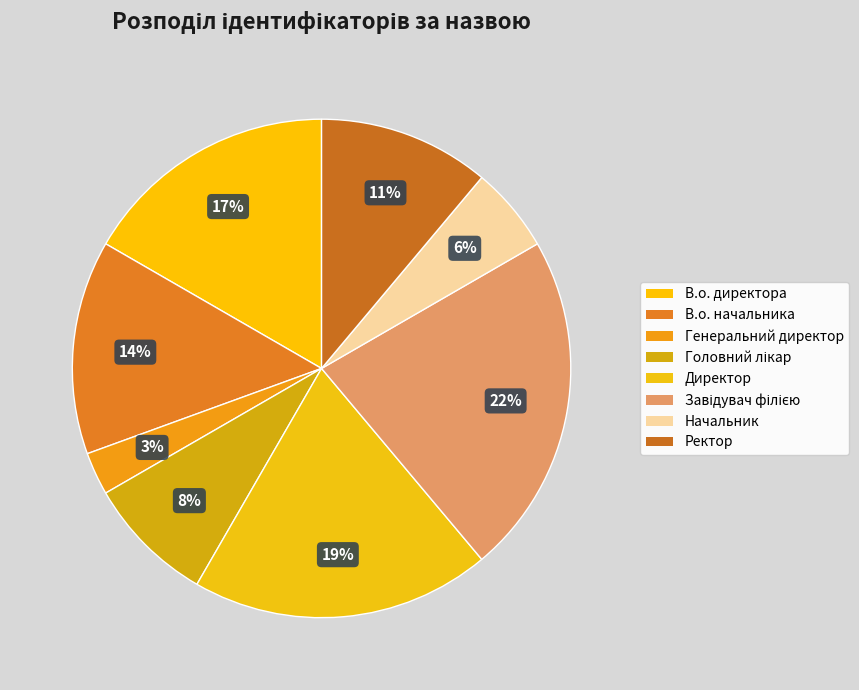

How many slices are in this pie chart?

8